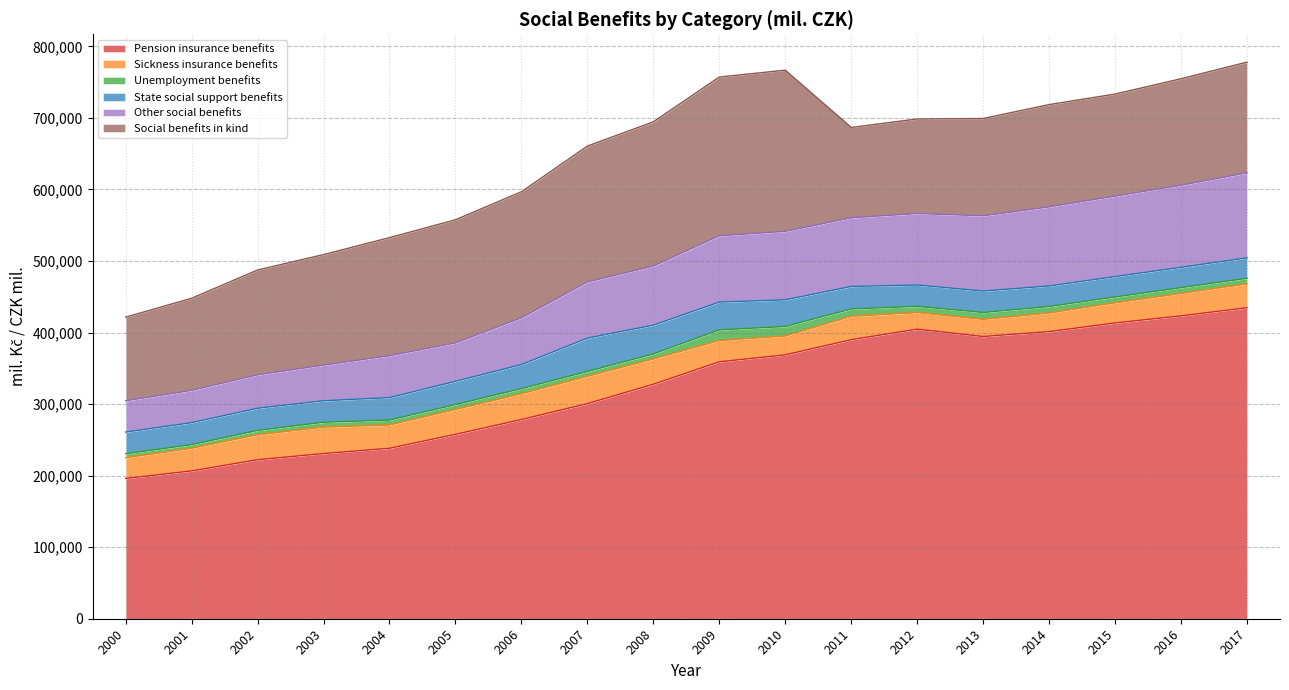

Which series changed the most between 2004 and 2008?

Pension insurance benefits